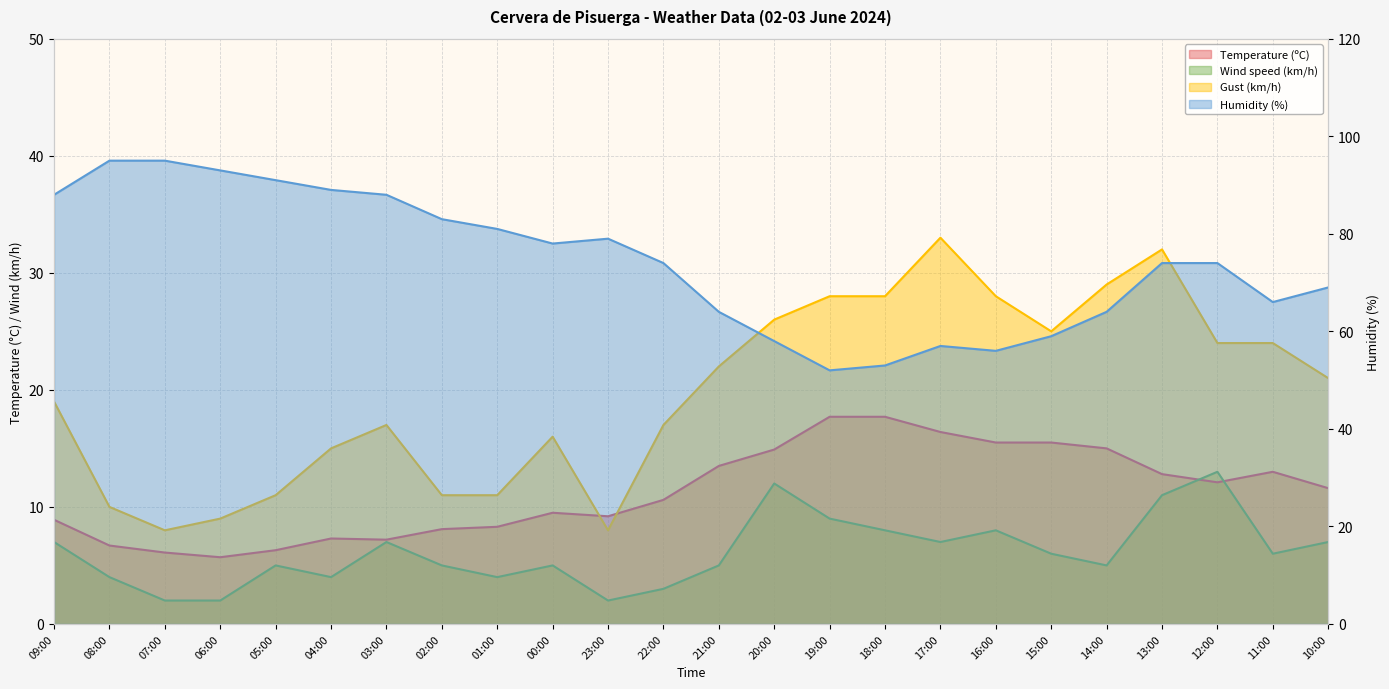

Reading left to right, list all the values displayed in this chart.

Temperature (ºC): 09:00=8.9	08:00=6.7	07:00=6.1	06:00=5.7	05:00=6.3	04:00=7.3	03:00=7.2	02:00=8.1	01:00=8.3	00:00=9.5	23:00=9.2	22:00=10.6	21:00=13.5	20:00=14.9	19:00=17.7	18:00=17.7	17:00=16.4	16:00=15.5	15:00=15.5	14:00=15.0	13:00=12.8	12:00=12.1	11:00=13.0	10:00=11.6
Humidity (%): 09:00=88.0	08:00=95.0	07:00=95.0	06:00=93.0	05:00=91.0	04:00=89.0	03:00=88.0	02:00=83.0	01:00=81.0	00:00=78.0	23:00=79.0	22:00=74.0	21:00=64.0	20:00=58.0	19:00=52.0	18:00=53.0	17:00=57.0	16:00=56.0	15:00=59.0	14:00=64.0	13:00=74.0	12:00=74.0	11:00=66.0	10:00=69.0
Wind speed (km/h): 09:00=7.0	08:00=4.0	07:00=2.0	06:00=2.0	05:00=5.0	04:00=4.0	03:00=7.0	02:00=5.0	01:00=4.0	00:00=5.0	23:00=2.0	22:00=3.0	21:00=5.0	20:00=12.0	19:00=9.0	18:00=8.0	17:00=7.0	16:00=8.0	15:00=6.0	14:00=5.0	13:00=11.0	12:00=13.0	11:00=6.0	10:00=7.0
Gust (km/h): 09:00=19.0	08:00=10.0	07:00=8.0	06:00=9.0	05:00=11.0	04:00=15.0	03:00=17.0	02:00=11.0	01:00=11.0	00:00=16.0	23:00=8.0	22:00=17.0	21:00=22.0	20:00=26.0	19:00=28.0	18:00=28.0	17:00=33.0	16:00=28.0	15:00=25.0	14:00=29.0	13:00=32.0	12:00=24.0	11:00=24.0	10:00=21.0